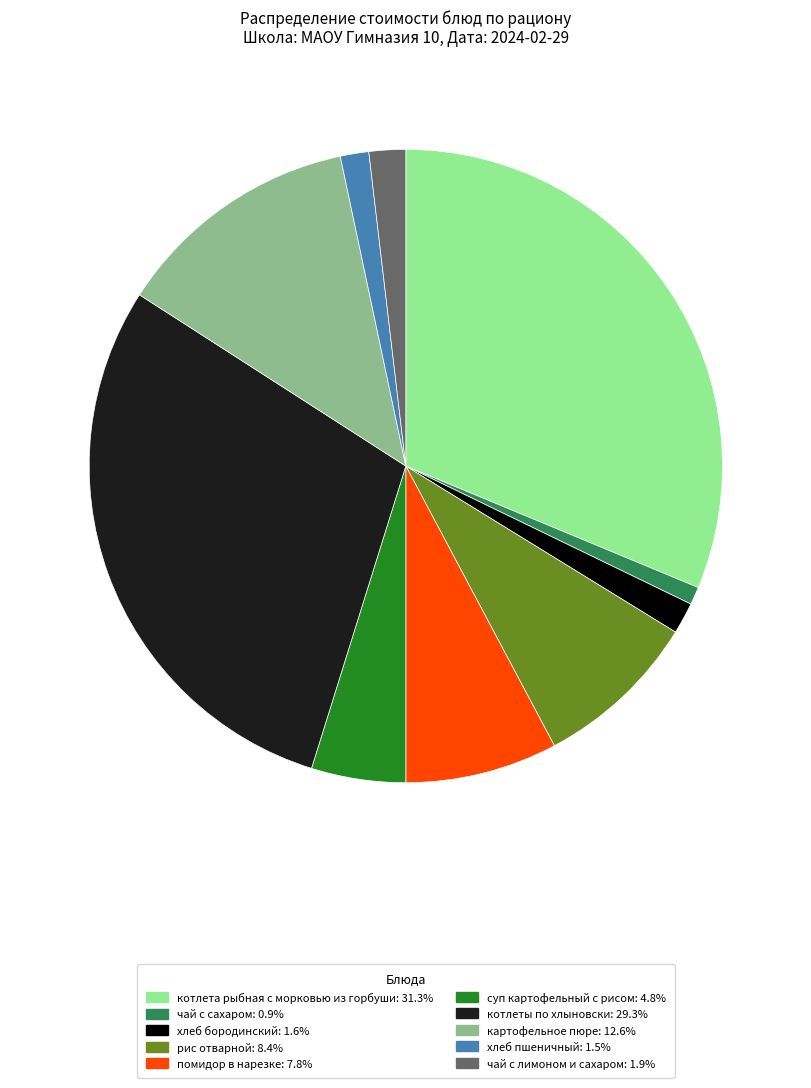

True or false: рис отварной accounts for 1% of the total.

False